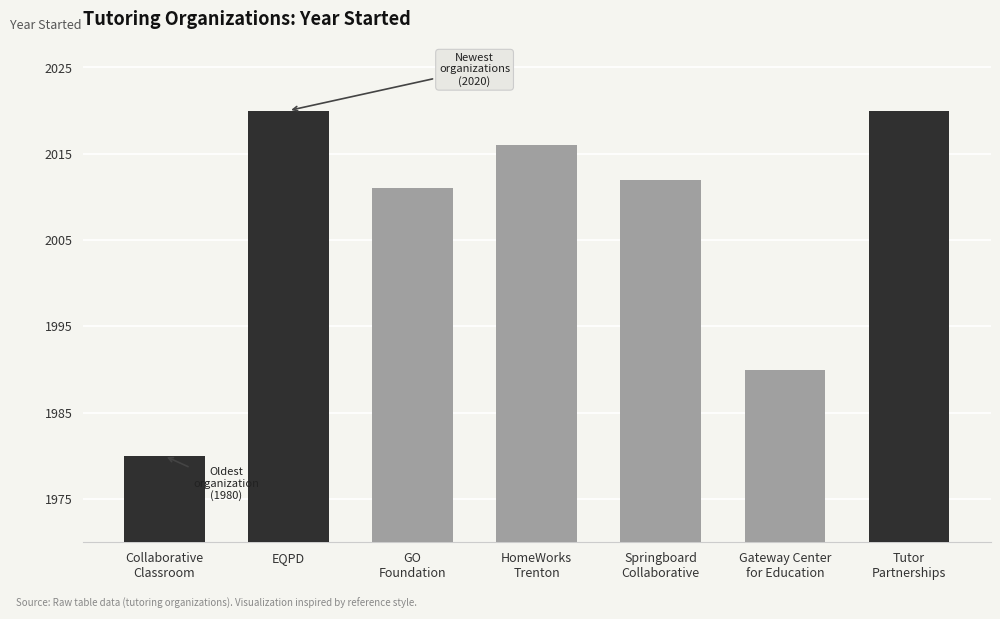

Read the value at Gateway Center
for Education.

1990